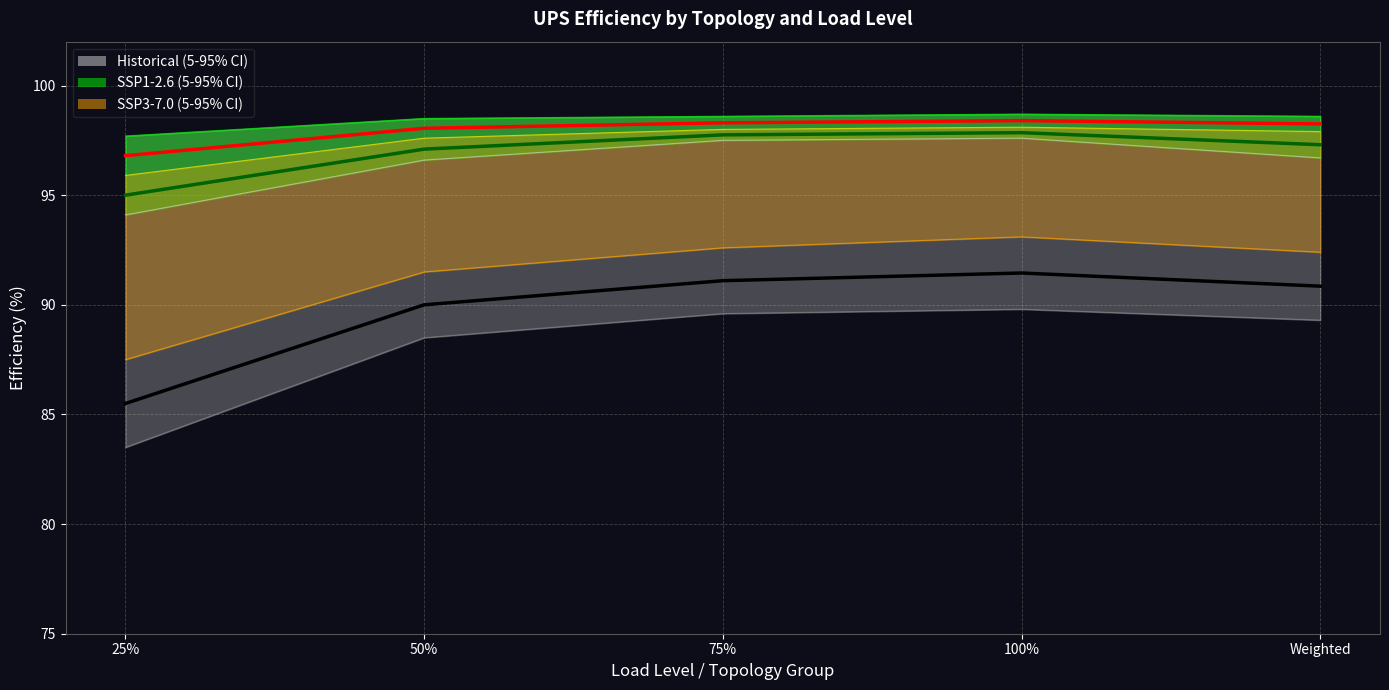

True or false: Eff 25% Load (lower) and Eff 100% Load (lower) cross at least once.

False